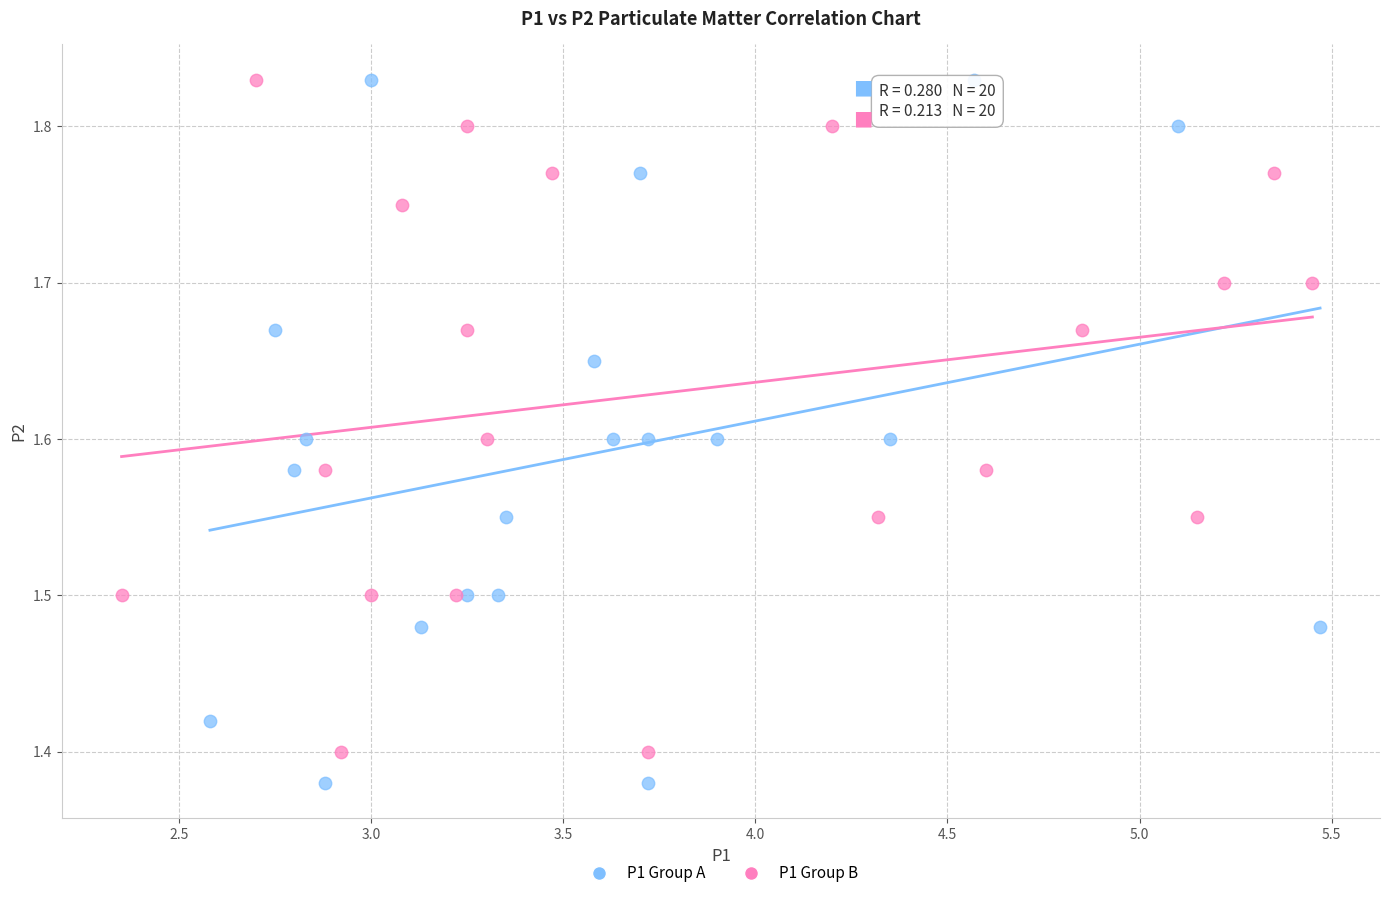

Which series contains the lowest Y value?

P1 Group A